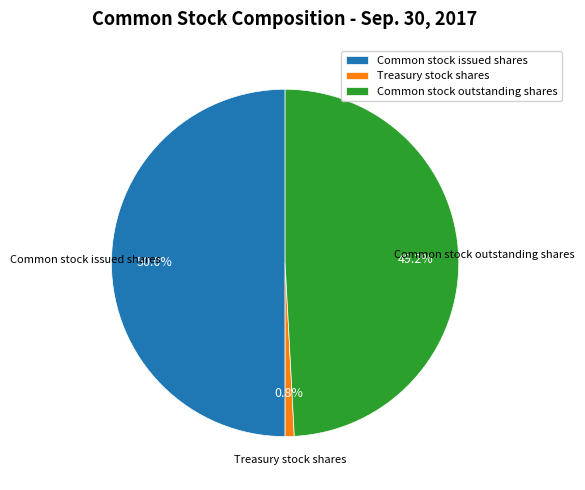

Combined, what portion of the pie is Common stock issued shares and Common stock outstanding shares?

99.2%